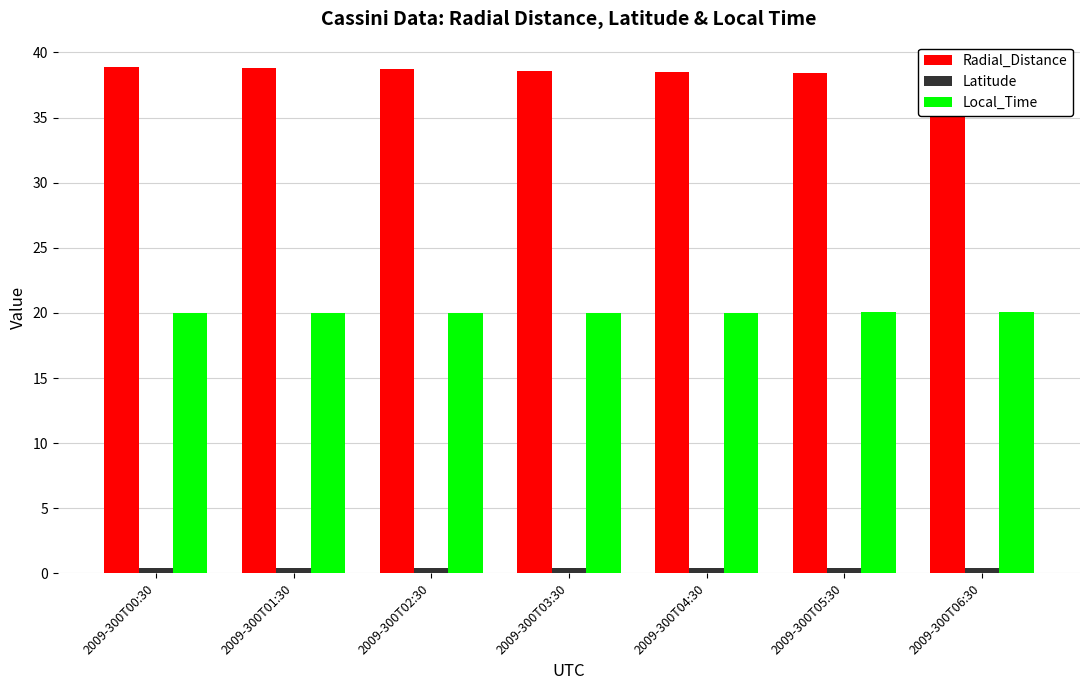

What position from the right is 2009-300T03:30?

4